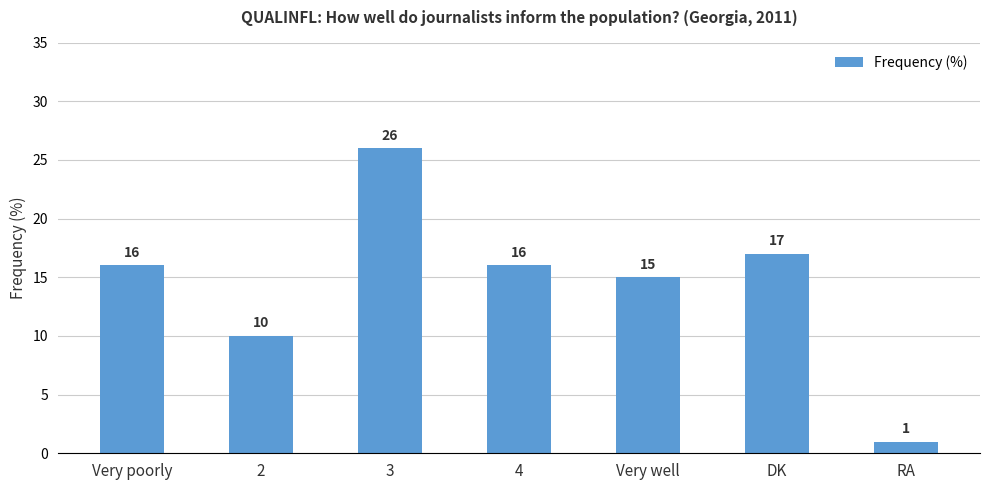

What is the difference between the values at 2 and 4?

6